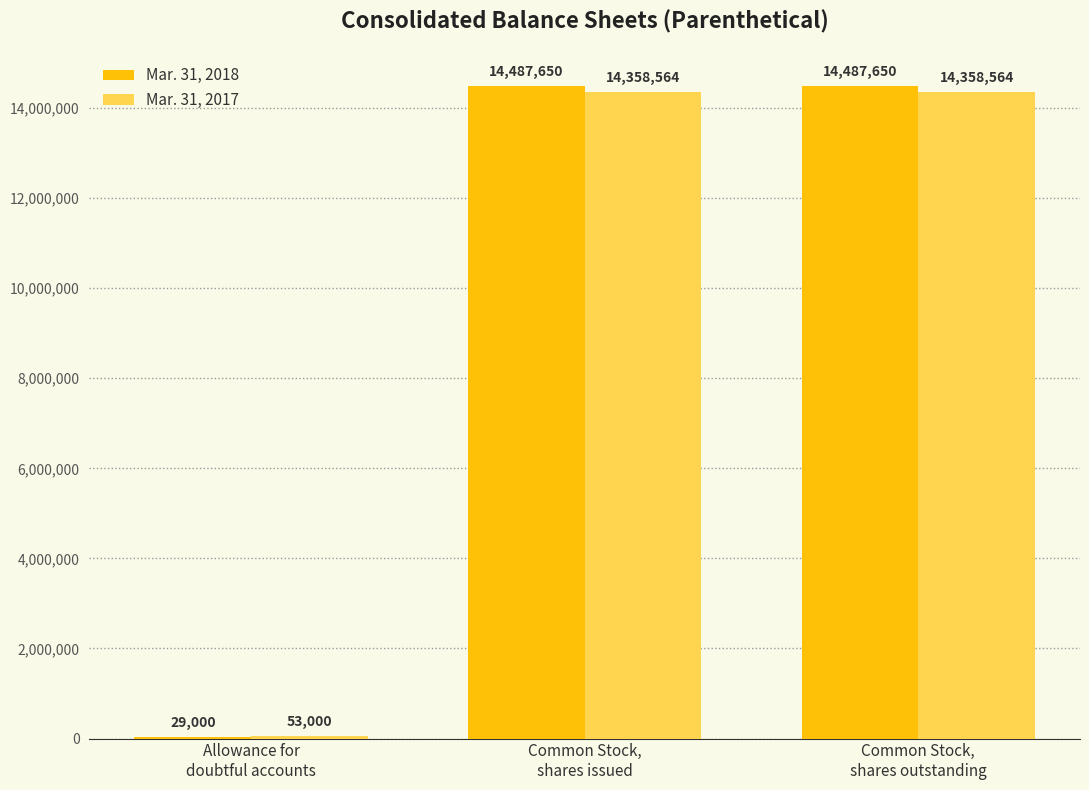

Reading right to left, list all the values displayed in this chart.

Mar. 31, 2018: 14487650	14487650	29000
Mar. 31, 2017: 14358564	14358564	53000